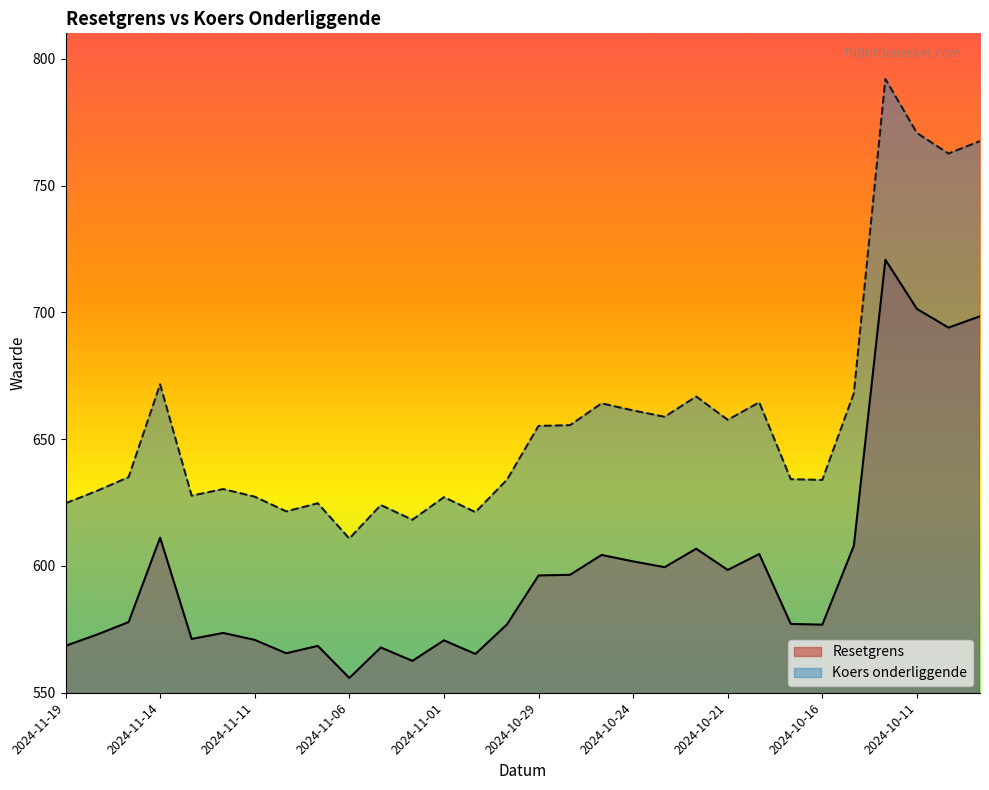

Reading left to right, list all the values displayed in this chart.

Resetgrens: 2024-11-19=568.5	2024-11-18=572.9	2024-11-15=577.9	2024-11-14=611.2	2024-11-13=571.2	2024-11-12=573.6	2024-11-11=570.8	2024-11-08=565.6	2024-11-07=568.5	2024-11-06=555.8	2024-11-05=567.8	2024-11-04=562.6	2024-11-01=570.7	2024-10-31=565.3	2024-10-30=576.9	2024-10-29=596.2	2024-10-28=596.5	2024-10-25=604.3	2024-10-24=601.8	2024-10-23=599.5	2024-10-22=606.8	2024-10-21=598.4	2024-10-18=604.7	2024-10-17=577.1	2024-10-16=576.8	2024-10-15=608.0	2024-10-14=720.7	2024-10-11=701.3	2024-10-10=694.0	2024-10-09=698.4
Koers onderliggende: 2024-11-19=624.7	2024-11-18=629.6	2024-11-15=635.0	2024-11-14=671.6	2024-11-13=627.7	2024-11-12=630.3	2024-11-11=627.3	2024-11-08=621.5	2024-11-07=624.7	2024-11-06=610.8	2024-11-05=624.0	2024-11-04=618.2	2024-11-01=627.1	2024-10-31=621.2	2024-10-30=634.0	2024-10-29=655.2	2024-10-28=655.5	2024-10-25=664.1	2024-10-24=661.3	2024-10-23=658.8	2024-10-22=666.8	2024-10-21=657.6	2024-10-18=664.5	2024-10-17=634.2	2024-10-16=633.9	2024-10-15=668.1	2024-10-14=792.0	2024-10-11=770.7	2024-10-10=762.6	2024-10-09=767.5